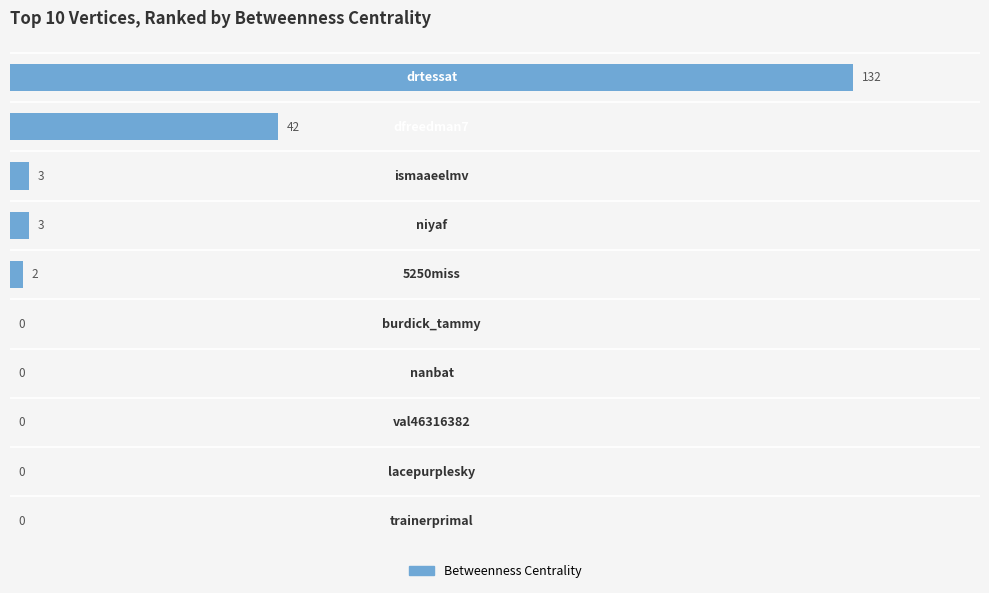

What is the sum of all values?

182